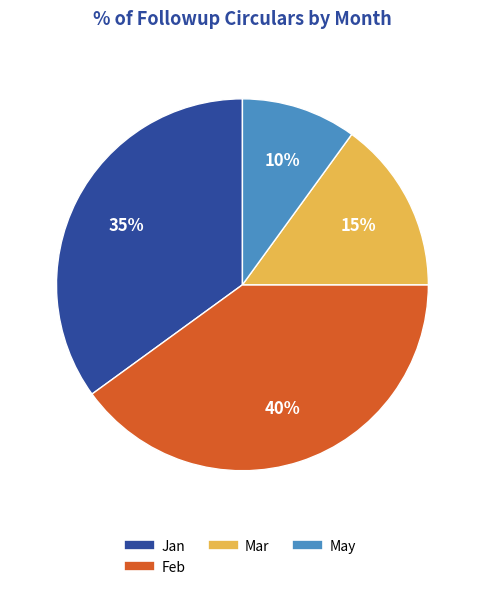

To the nearest percent, what is the difference between the largest and smallest slice percentages?

30%